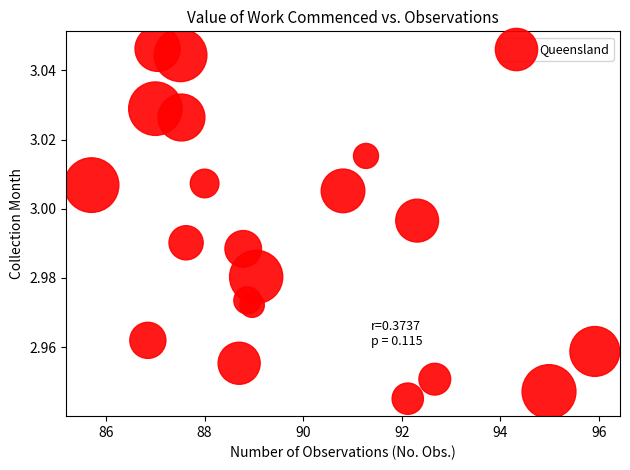

What is the range of X values (max minus min)?

10.2